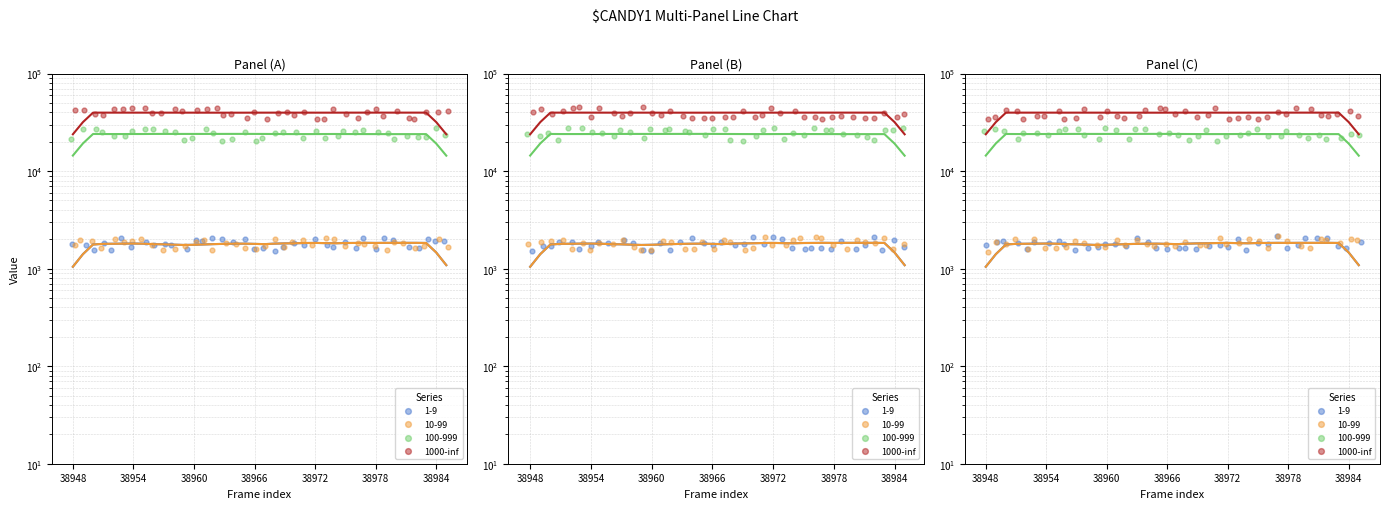

What is the ratio of the value at 24 to the value at 27?

1.0